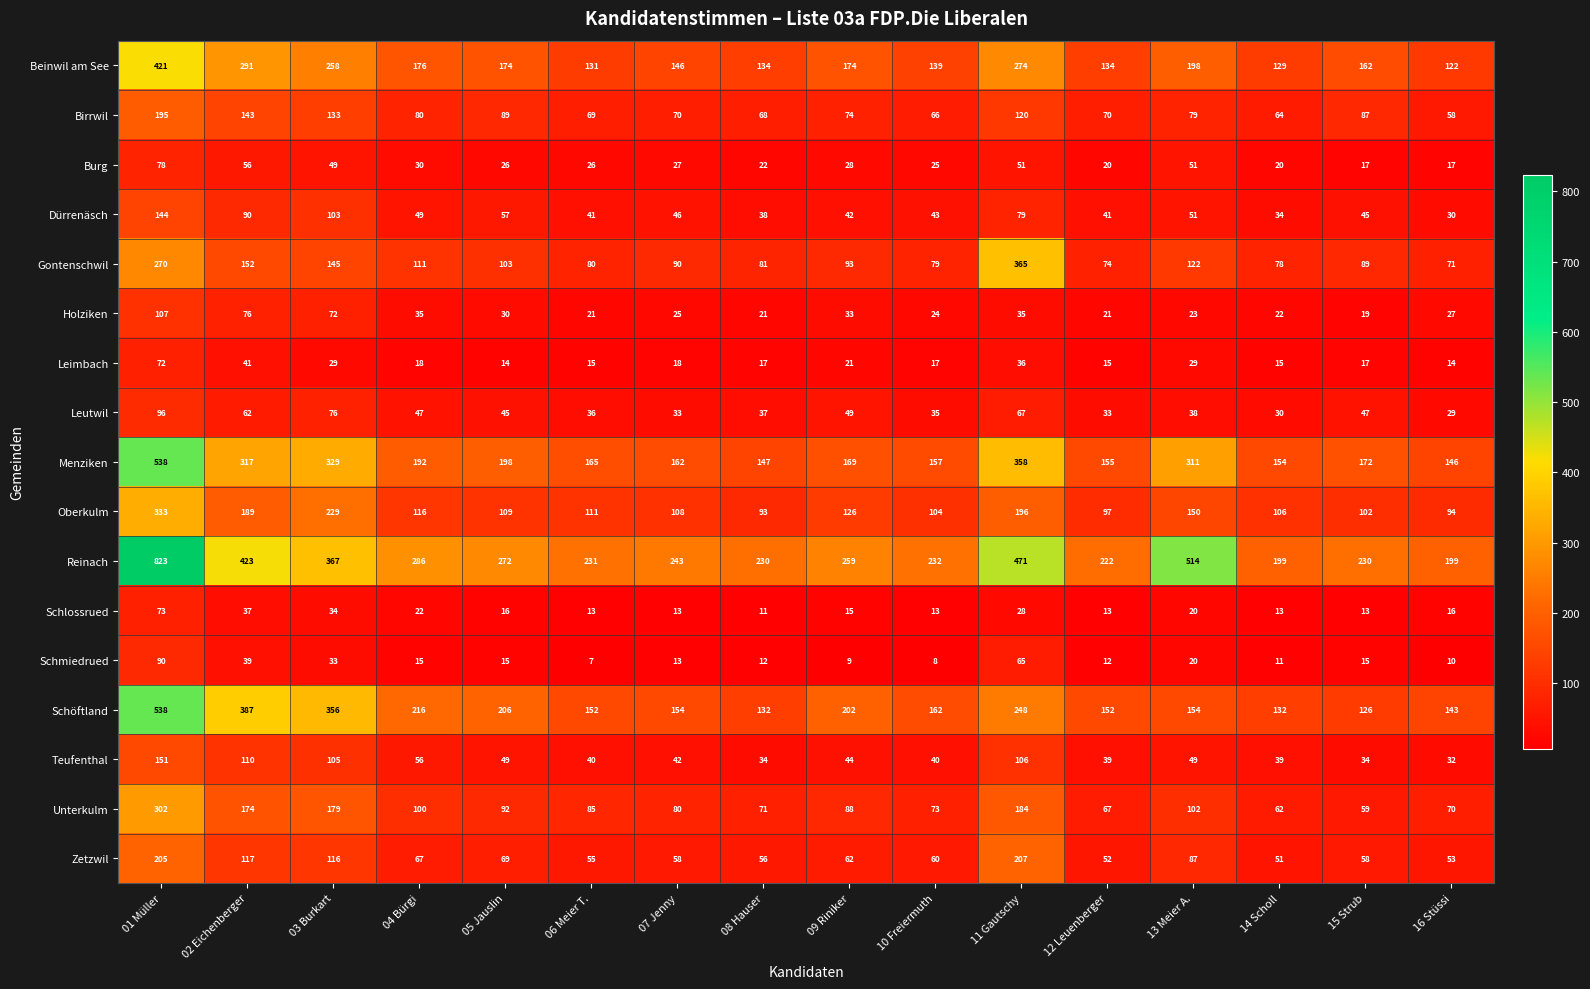

Where does the Burg series first go above 27?

01 Müller